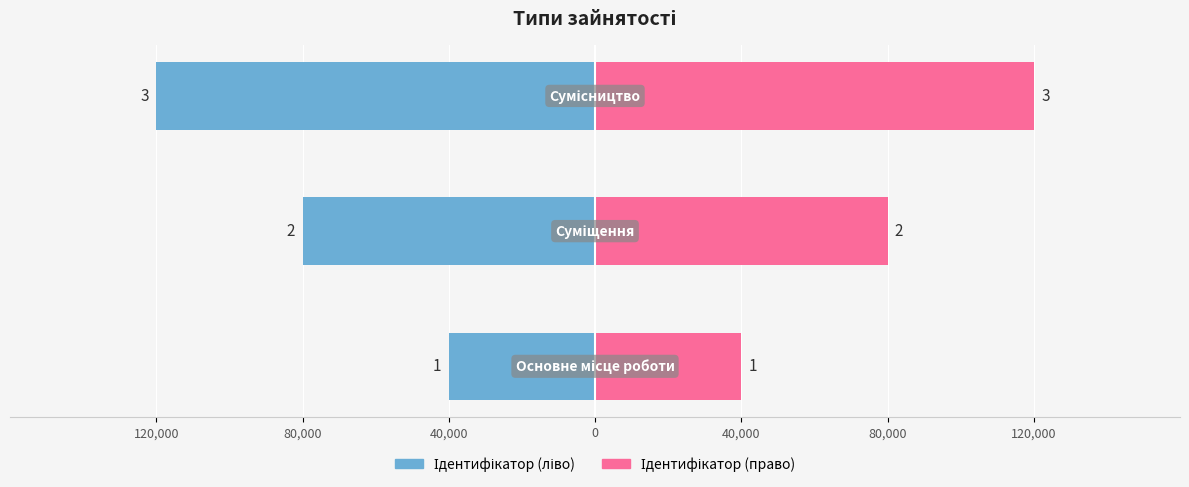

What position from the right is Основне місце роботи?

3